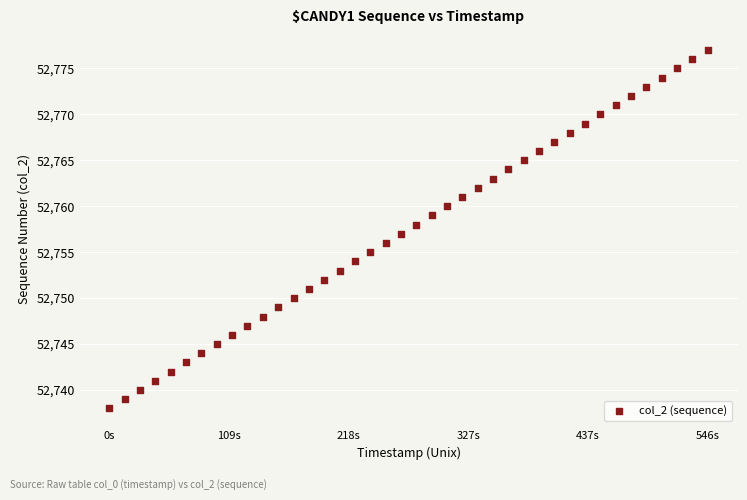

What is the range of Y values (max minus min)?

39